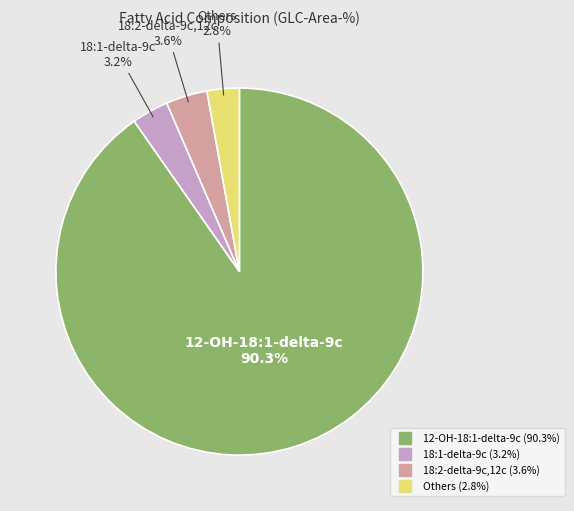

How many slices are in this pie chart?

4